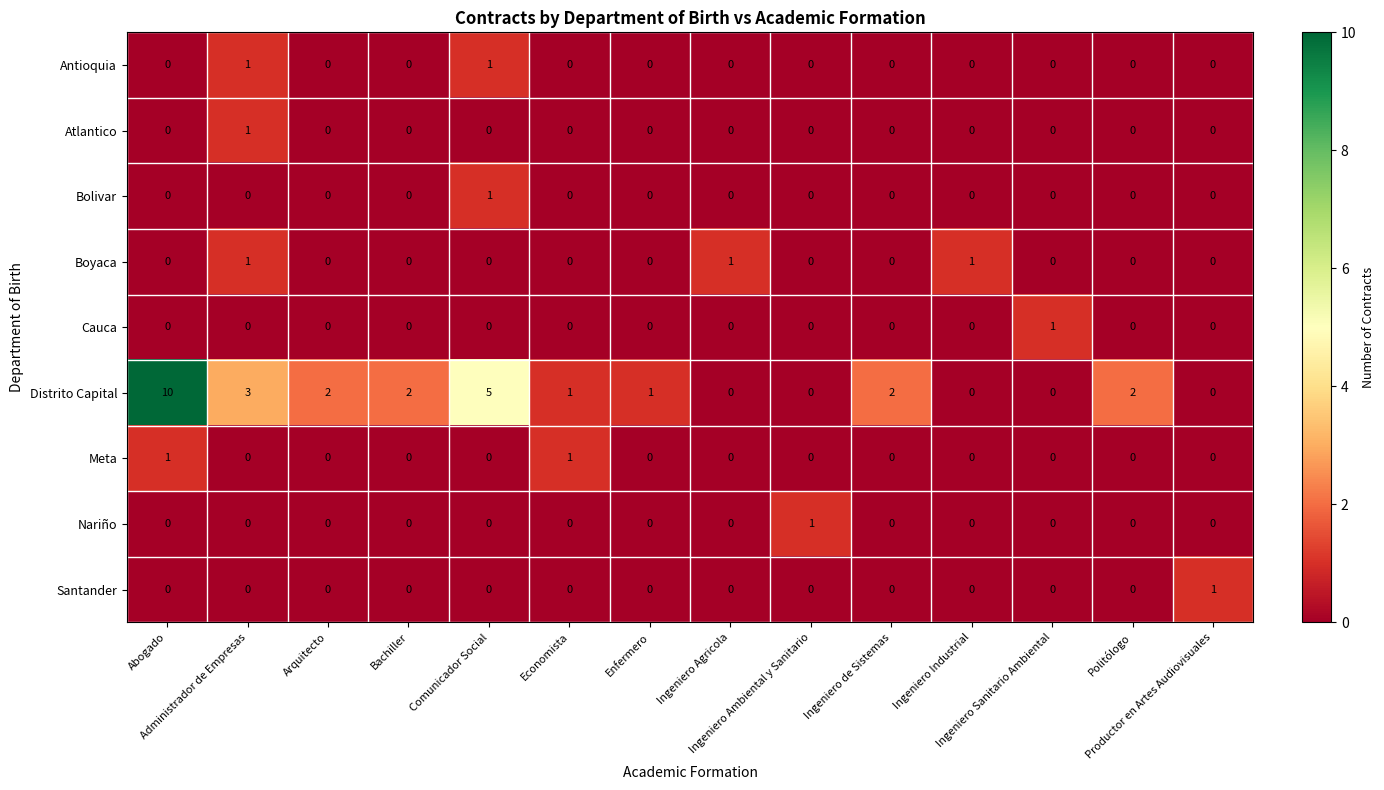

Which series has the widest spread of values?

Distrito Capital